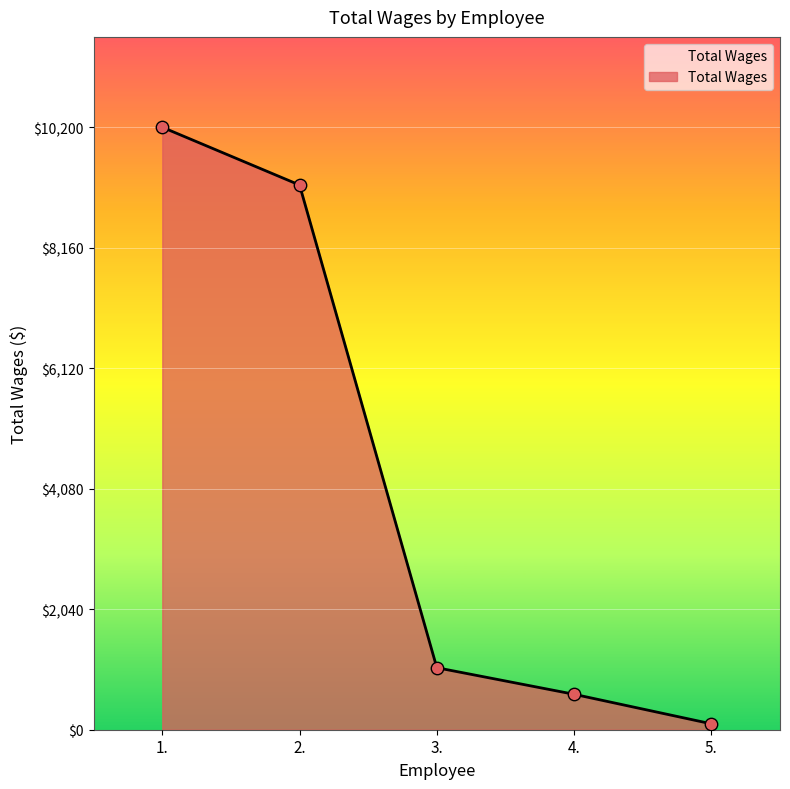

Which has a higher value, 3. or 5.?

3.